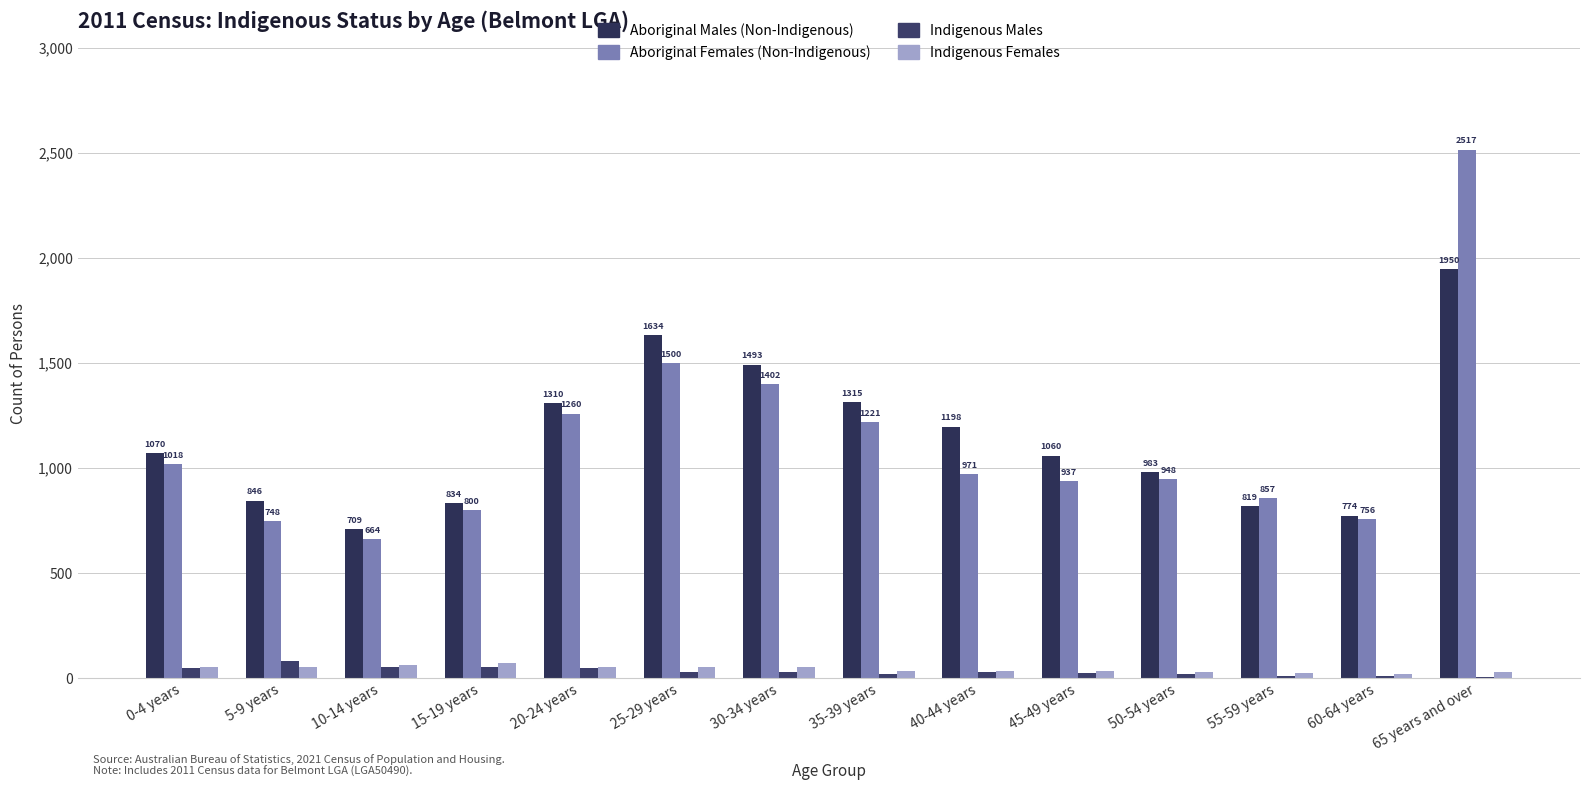

Between 35-39 years and 50-54 years, which is larger?

35-39 years